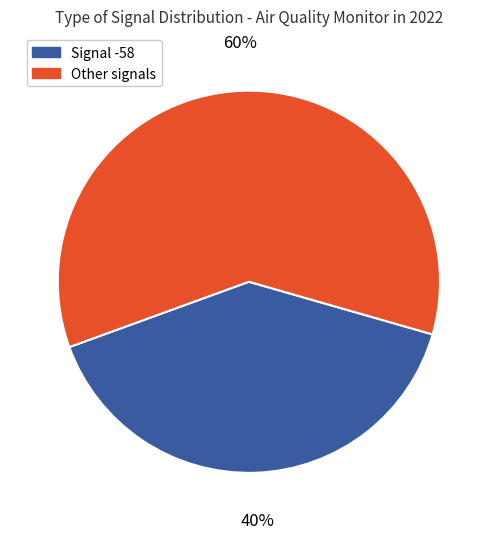

To the nearest percent, what is the difference between the largest and smallest slice percentages?

20%